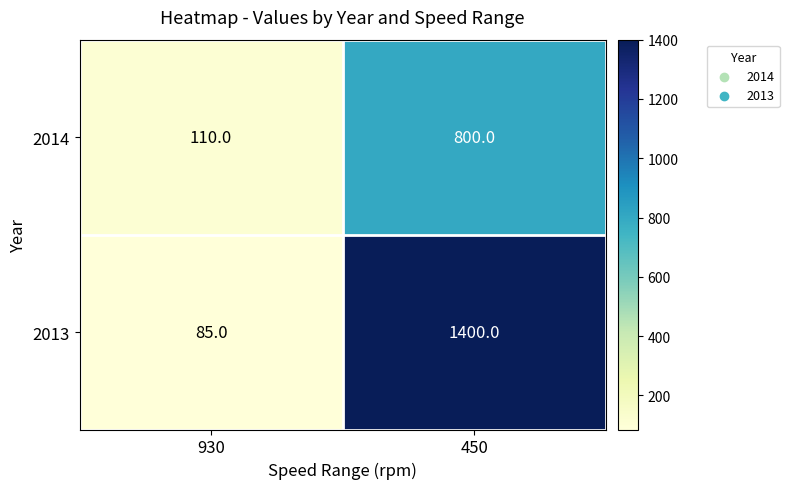

Reading left to right, extract all data points from this chart.

2014: 930=110	450=800
2013: 930=85	450=1400